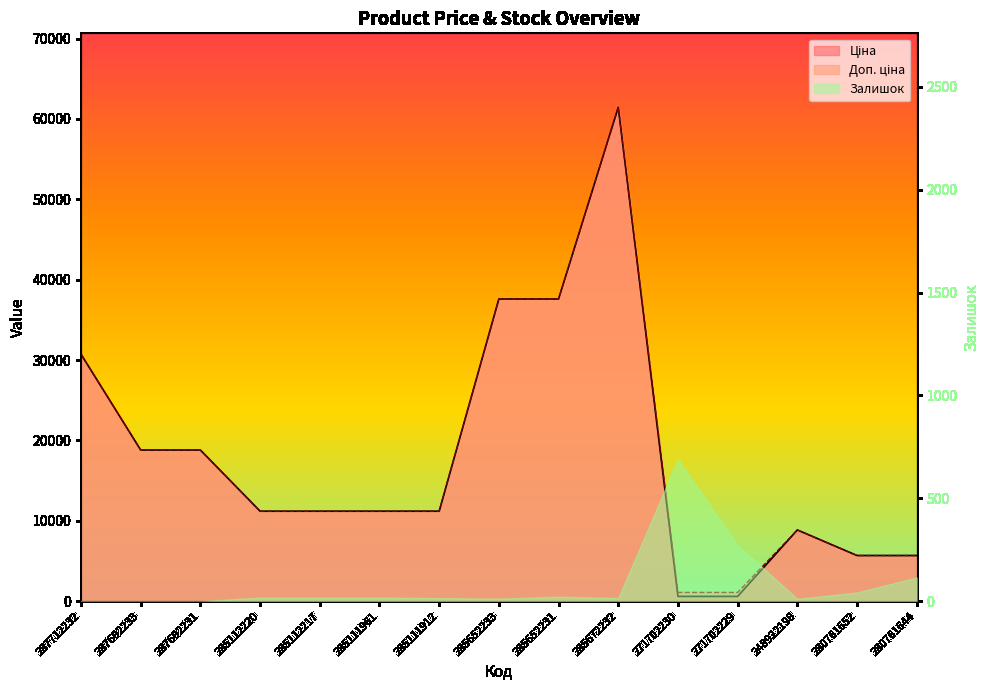

Which series has the largest range (max minus min)?

Ціна